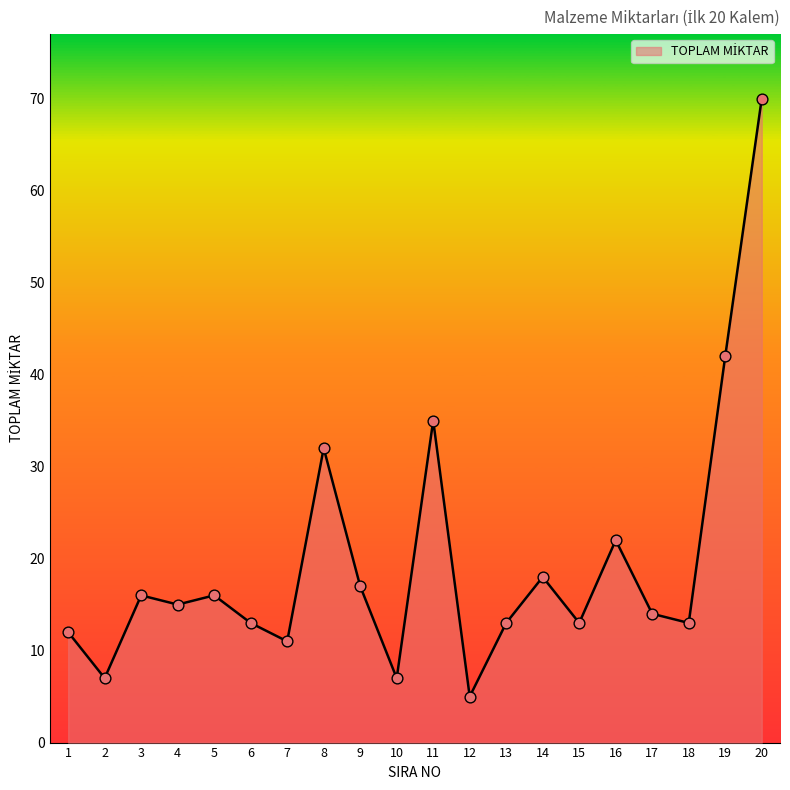

Approximately how many times larger is the value at 13 compared to 14?

0.7